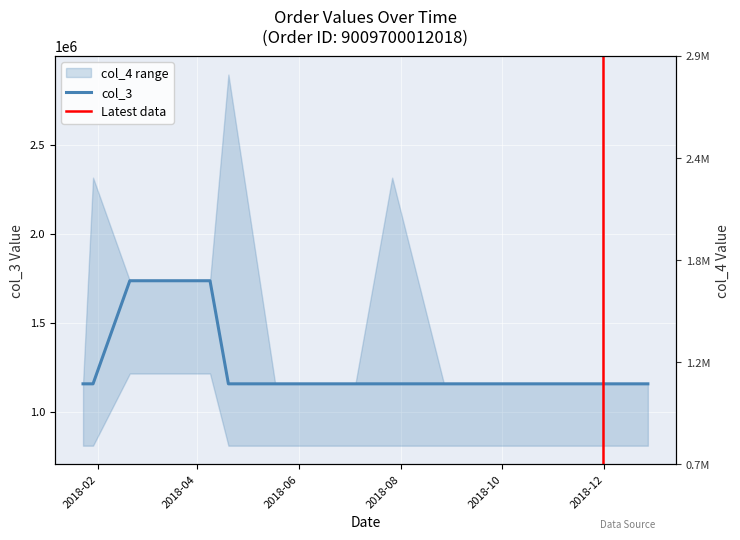

What is the sum of the values at 2018-07-05 and 2018-05-18?

2316419.2